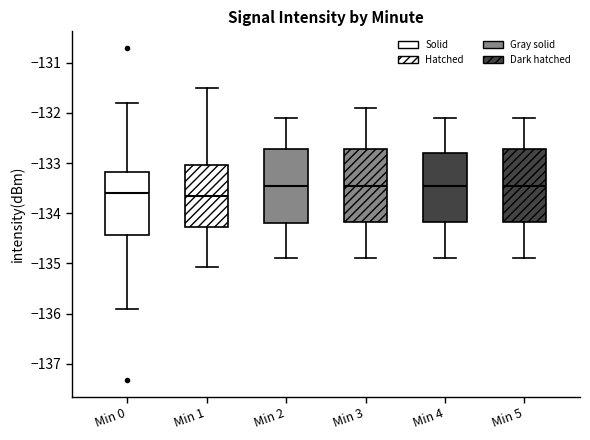

Where is the lower edge of the box for Min 3 on the y-axis? The values are not printed on the chart, so give them approximately, as read against the axis.

-134.2